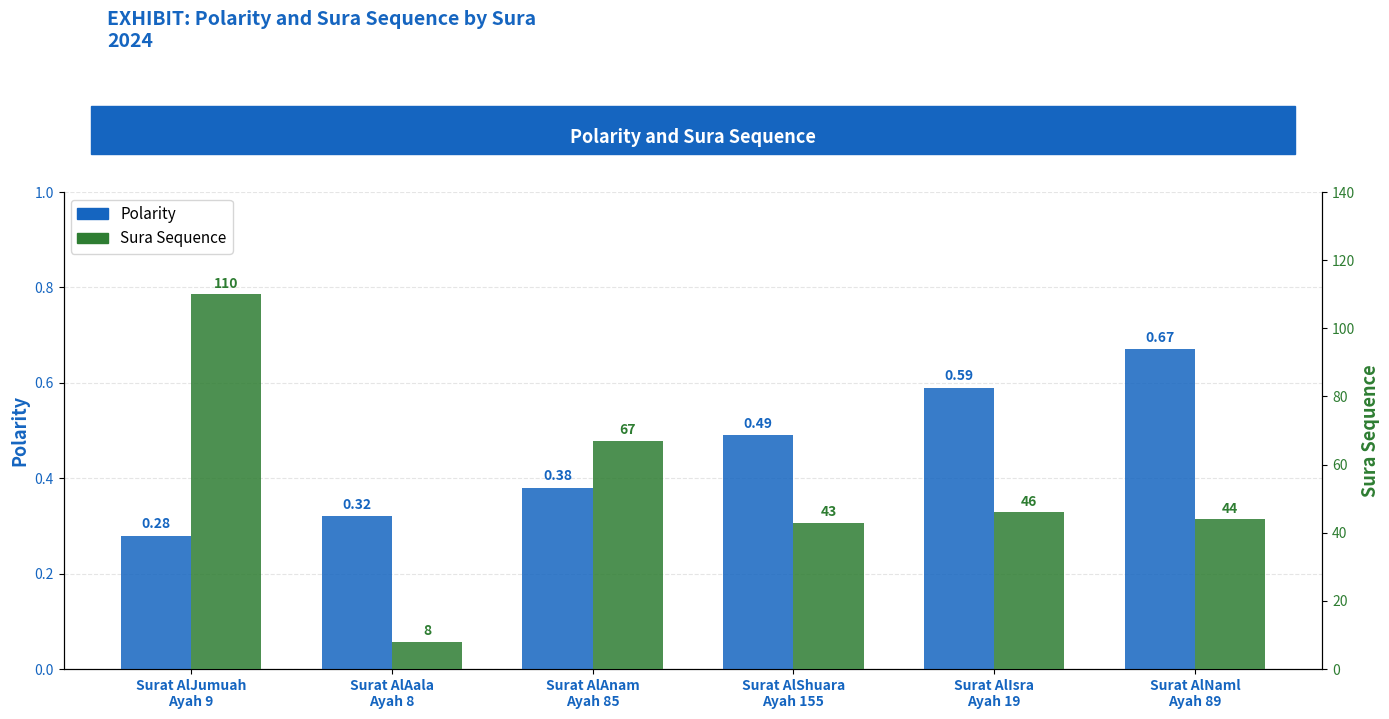

Rank the series by their maximum value, from highest to lowest.

Sura Sequence, Polarity